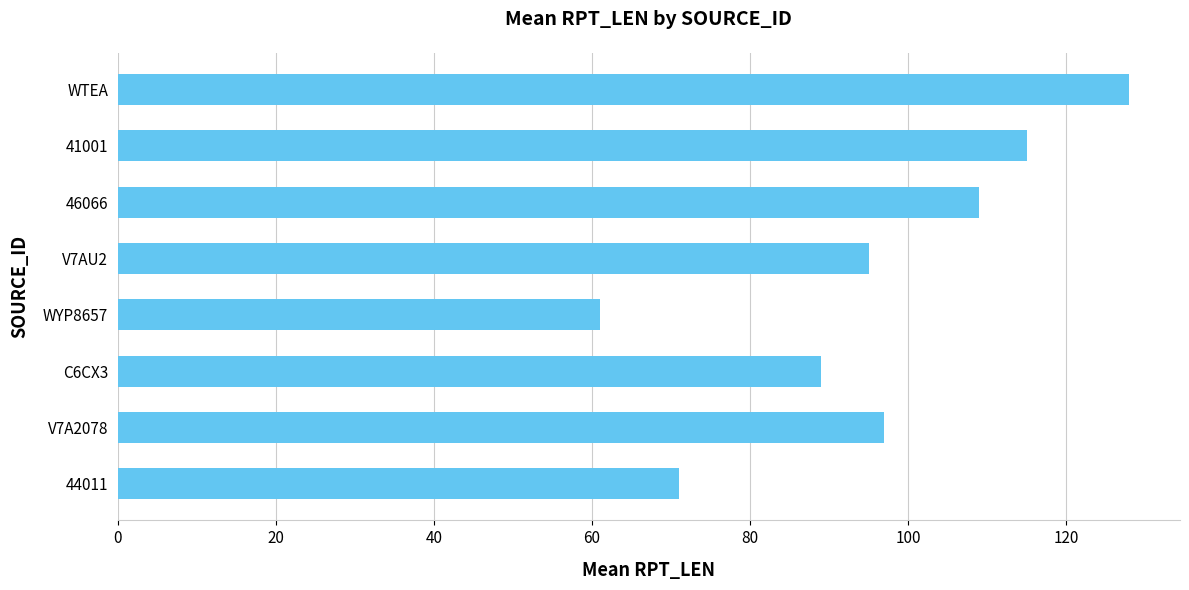

Which has a higher value, WYP8657 or V7A2078?

V7A2078